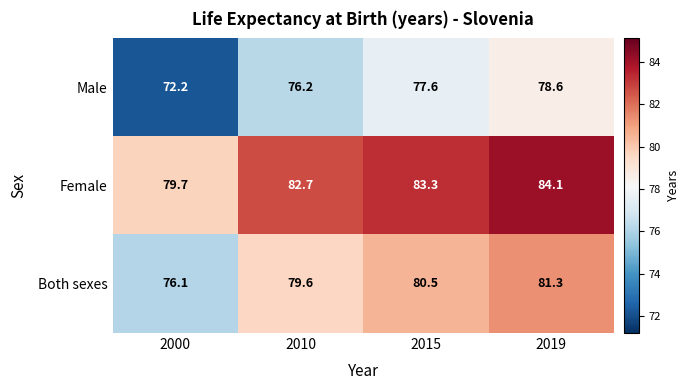

Reading right to left, extract all data points from this chart.

Male: 78.6	77.6	76.2	72.2
Female: 84.1	83.3	82.7	79.7
Both sexes: 81.3	80.5	79.6	76.1